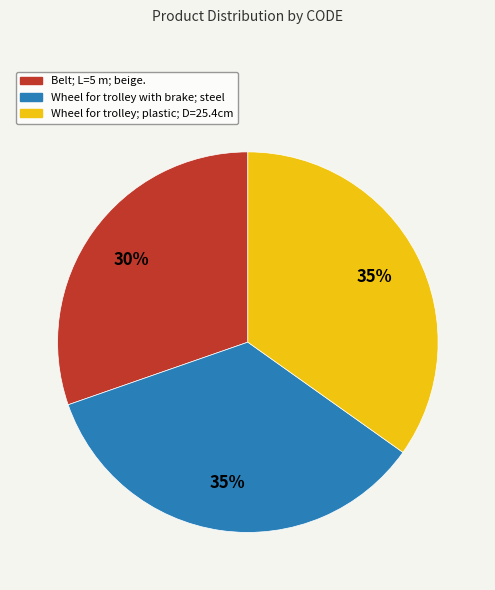

Approximately how many times larger is the value at Belt; L=5 m; beige. compared to Wheel for trolley; plastic; D=25.4cm?

0.9